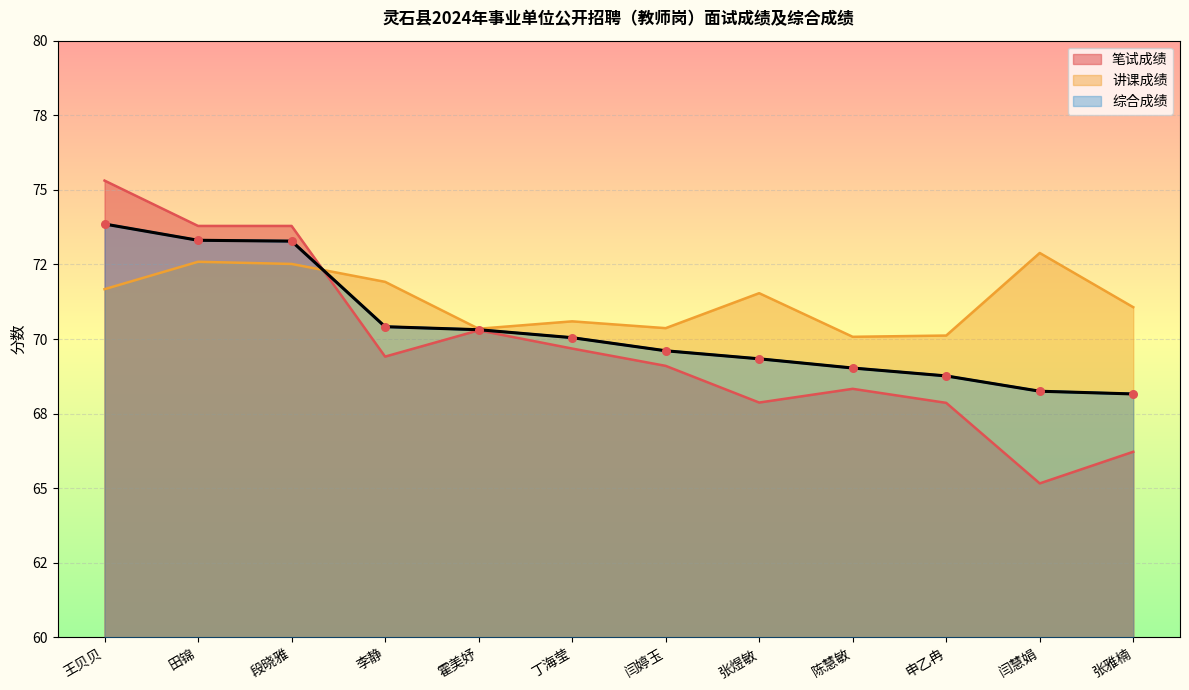

At how many categories does at least one series exceed 73?

3